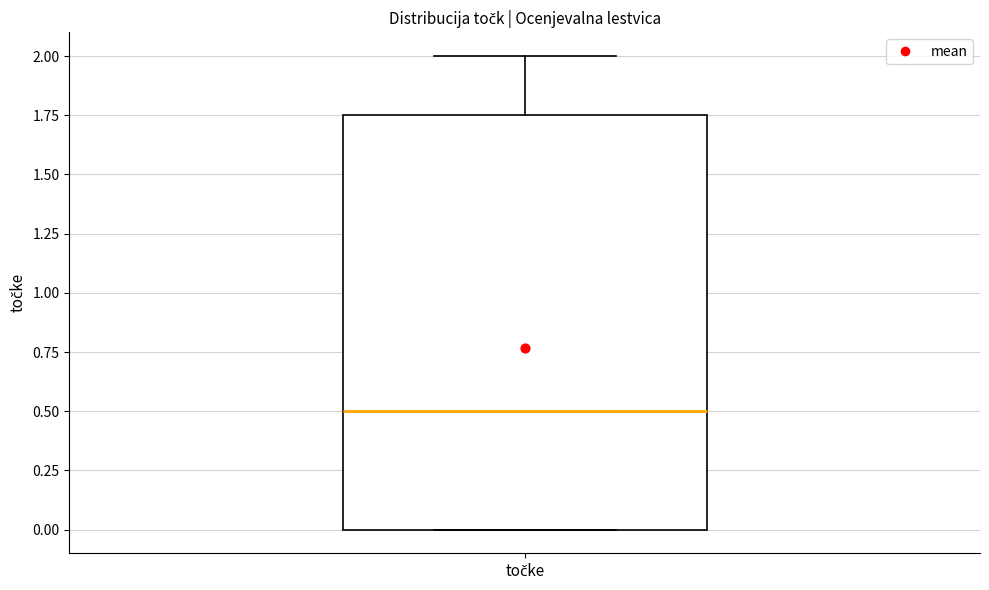

Read this box plot against the y-axis: the position of the median line, the range covered by the box, and the ends of both whiskers. The values are not printed on the chart, so give them approximately, as read against the axis.

median 0.50, box 0.00 to 1.75, whiskers 0.00 to 2.00